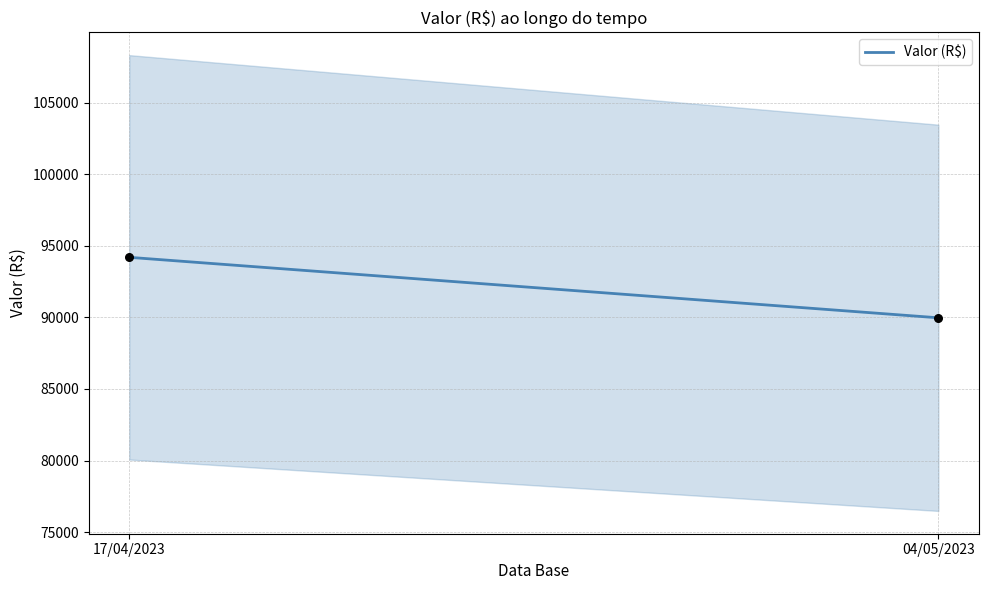

What is the range of Y values (max minus min)?

4226.0